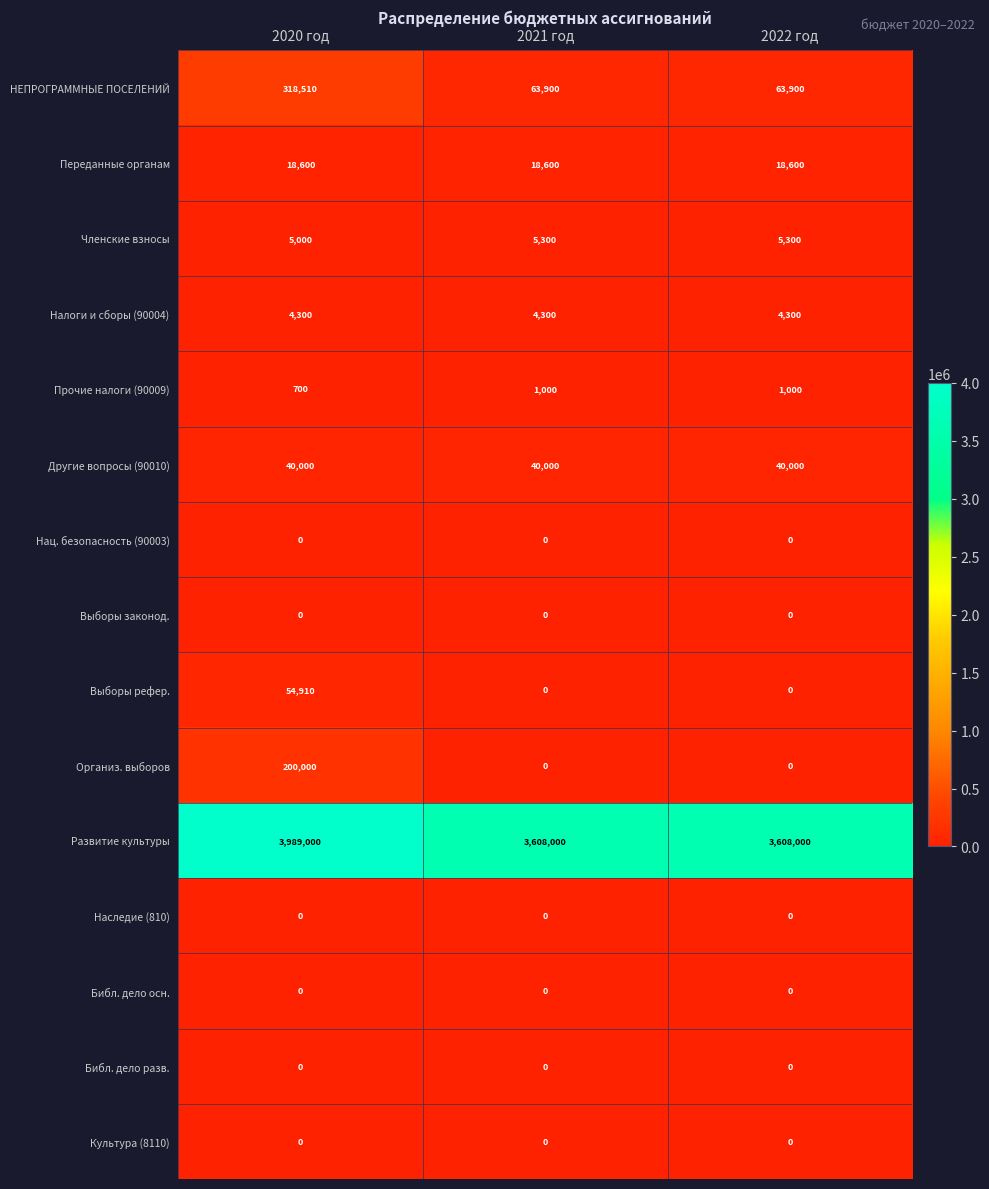

What is the greatest value displayed?

3989000